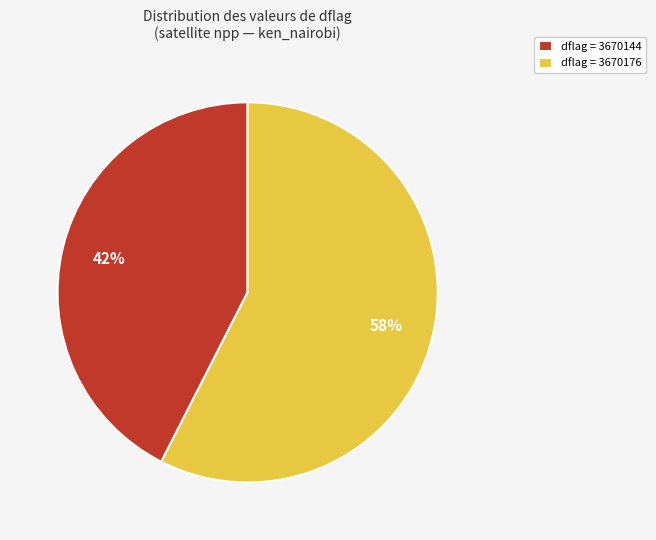

How many segments does this pie chart have?

2